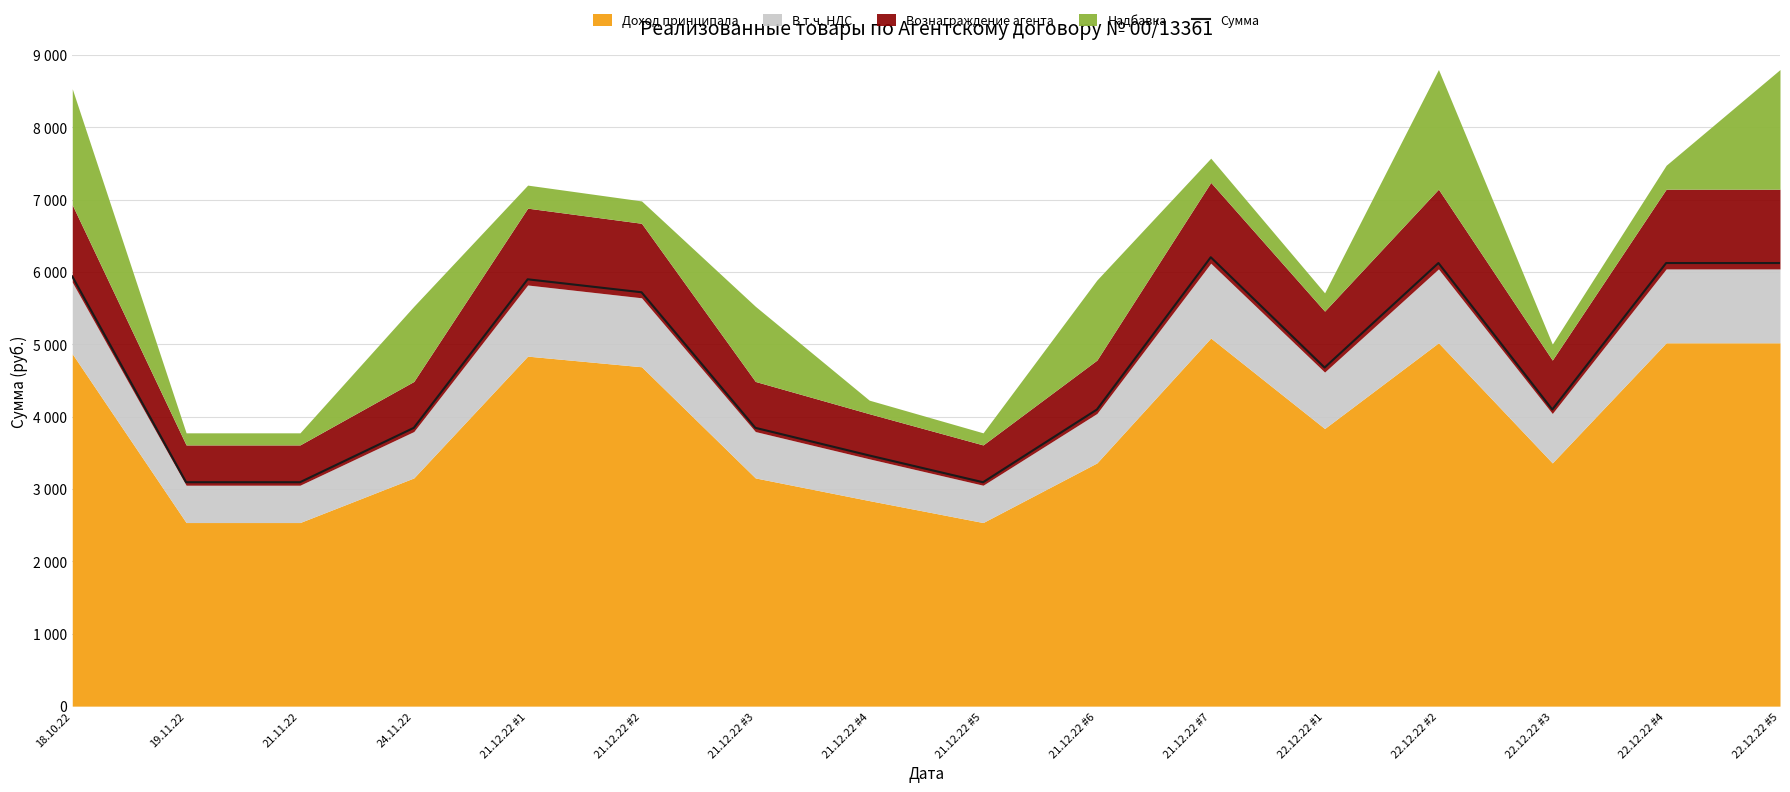

Reading right to left, extract all data points from this chart.

22.12.22 #5=6125	22.12.22 #4=6125	22.12.22 #3=4100	22.12.22 #2=6125	22.12.22 #1=4680	21.12.22 #7=6205	21.12.22 #6=4100	21.12.22 #5=3095	21.12.22 #4=3465	21.12.22 #3=3847	21.12.22 #2=5721	21.12.22 #1=5900	24.11.22=3847	21.11.22=3095	19.11.22=3095	18.10.22=5940